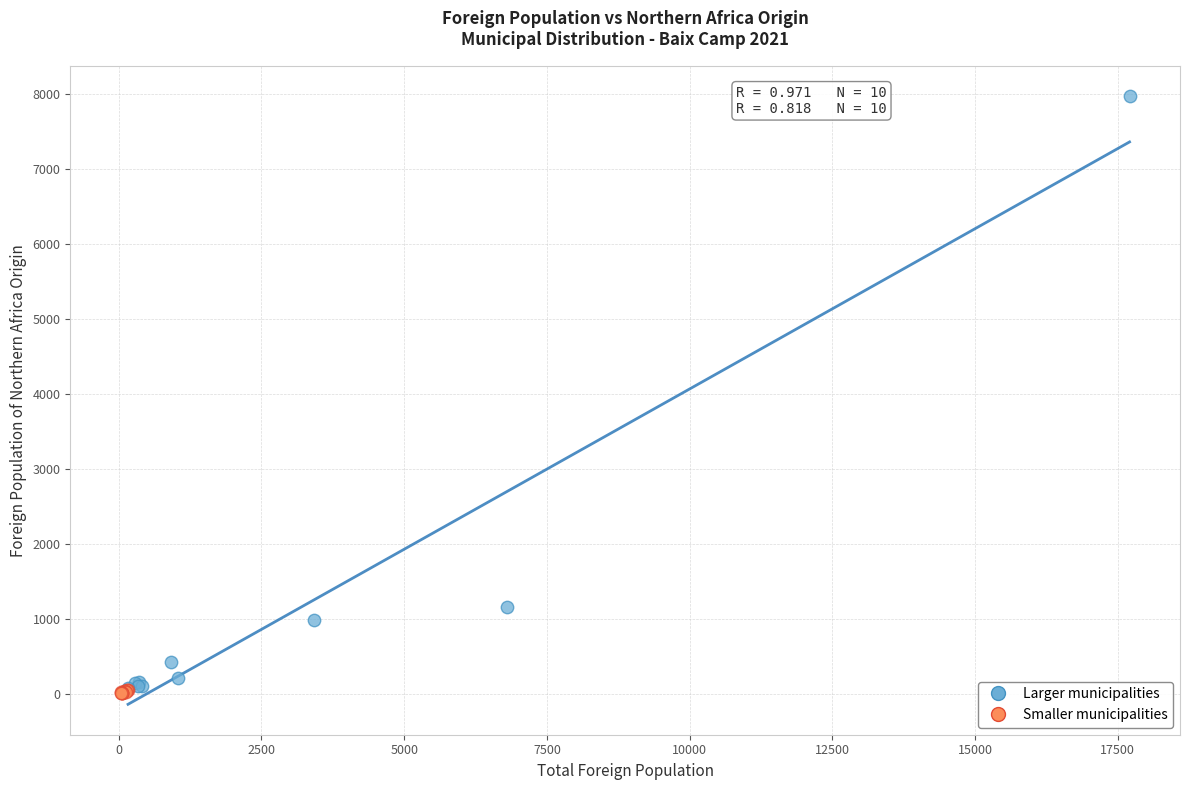

What are all the series names shown in the legend?

Larger municipalities, Smaller municipalities